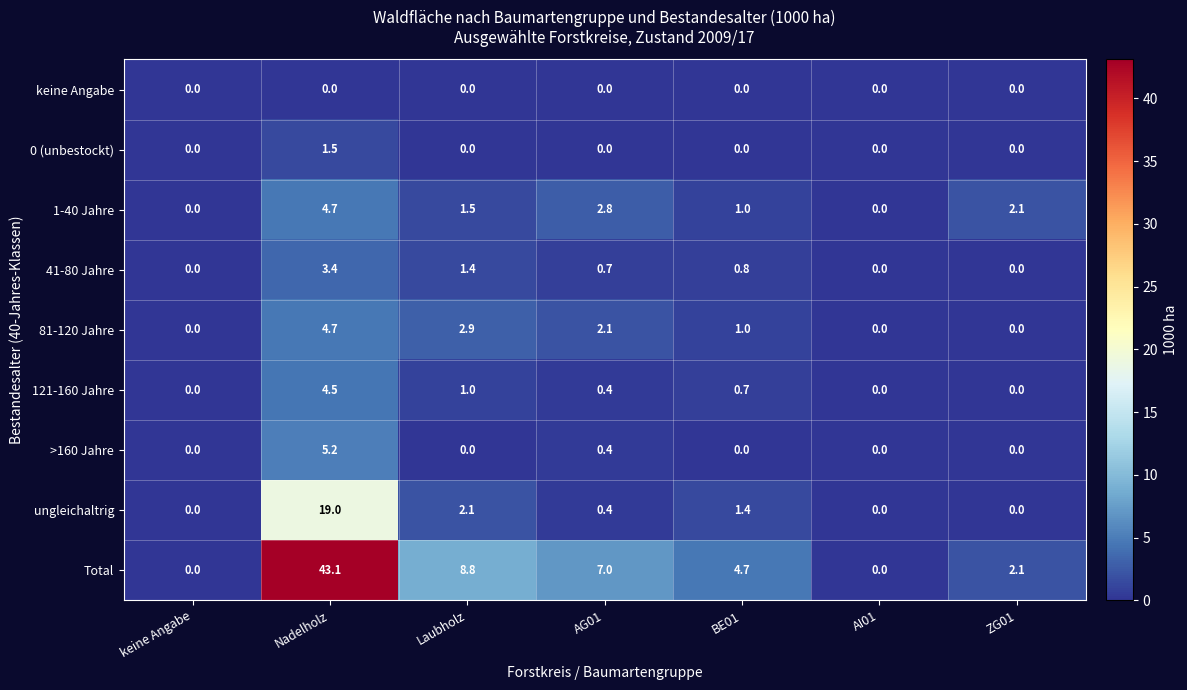

How many values in the 41-80 Jahre series exceed 0?

4